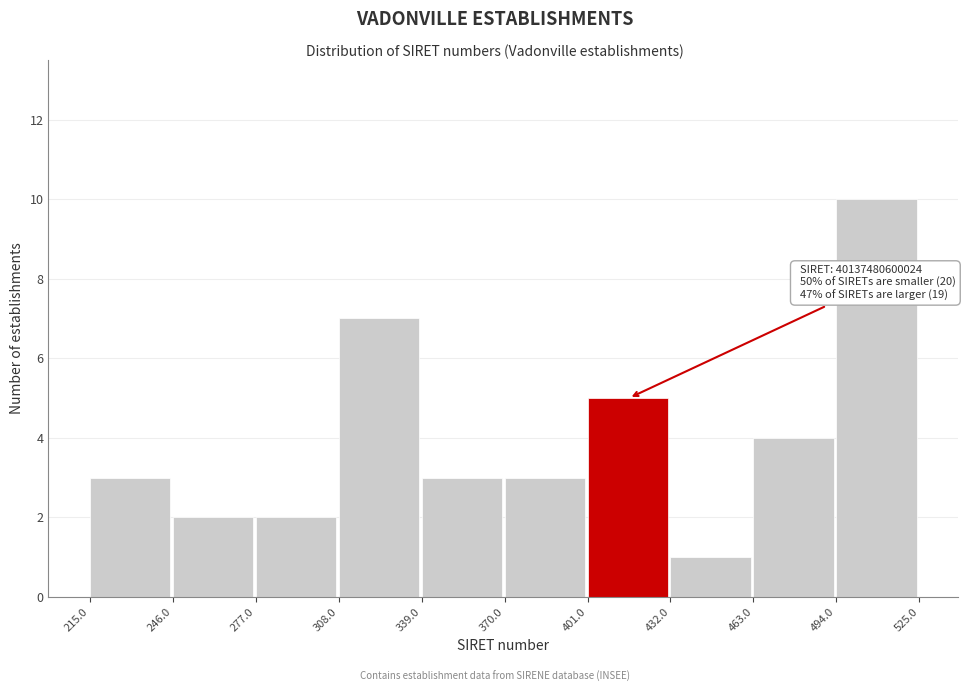

Reading right to left, extract all data points from this chart.

494.0=10	463.0=4	432.0=1	401.0=5	370.0=3	339.0=3	308.0=7	277.0=2	246.0=2	215.0=3